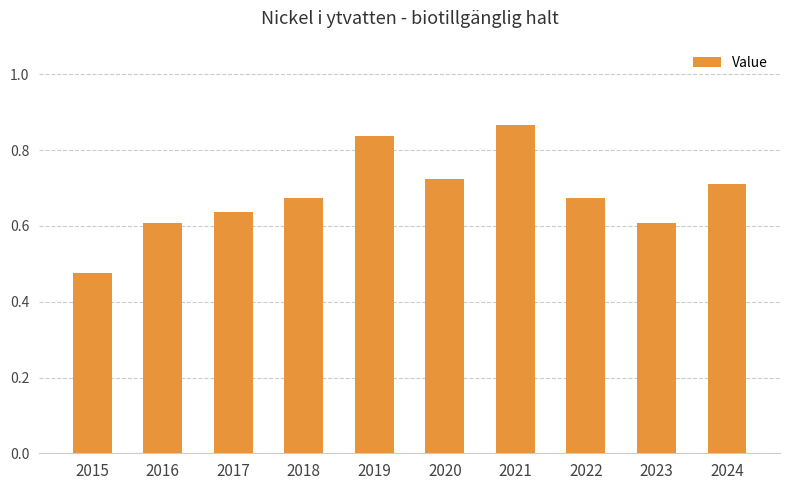

Are the bars horizontal?

No